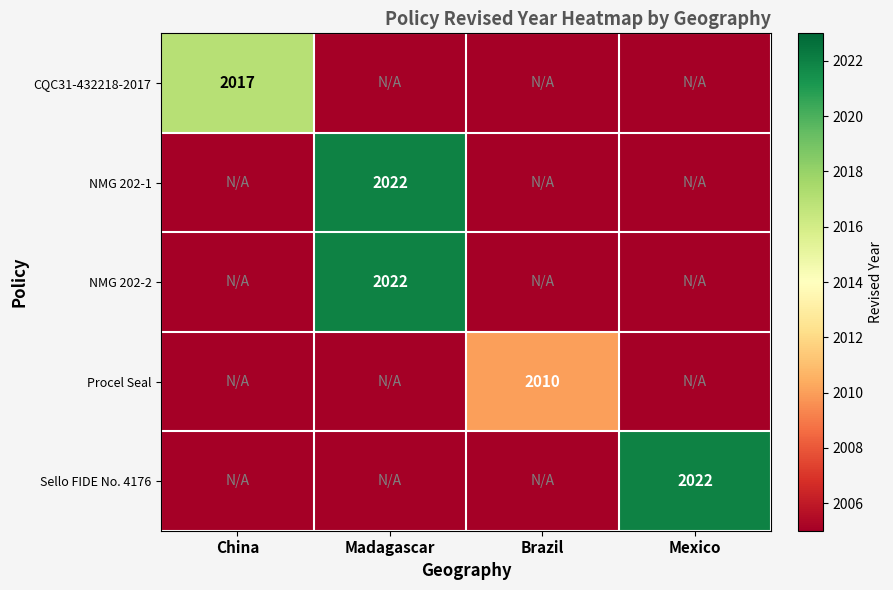

The CQC31-432218-2017 series shows 2017 at China. True or false?

True